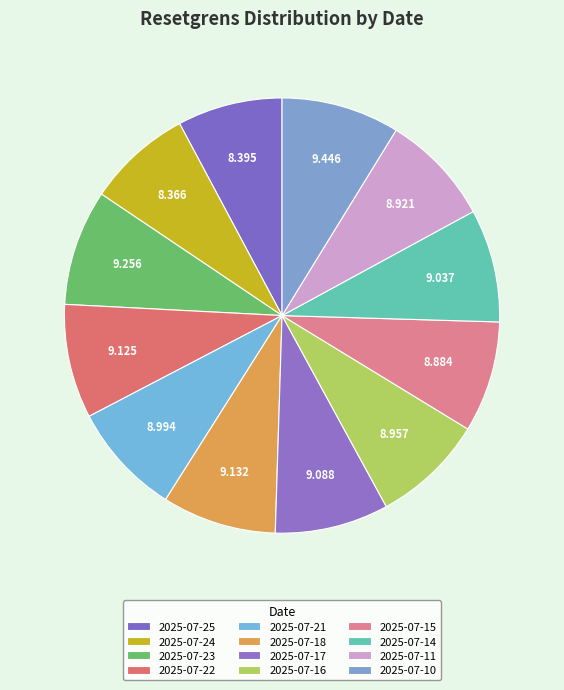

Approximately how many times larger is the value at 2025-07-18 compared to 2025-07-21?

1.0